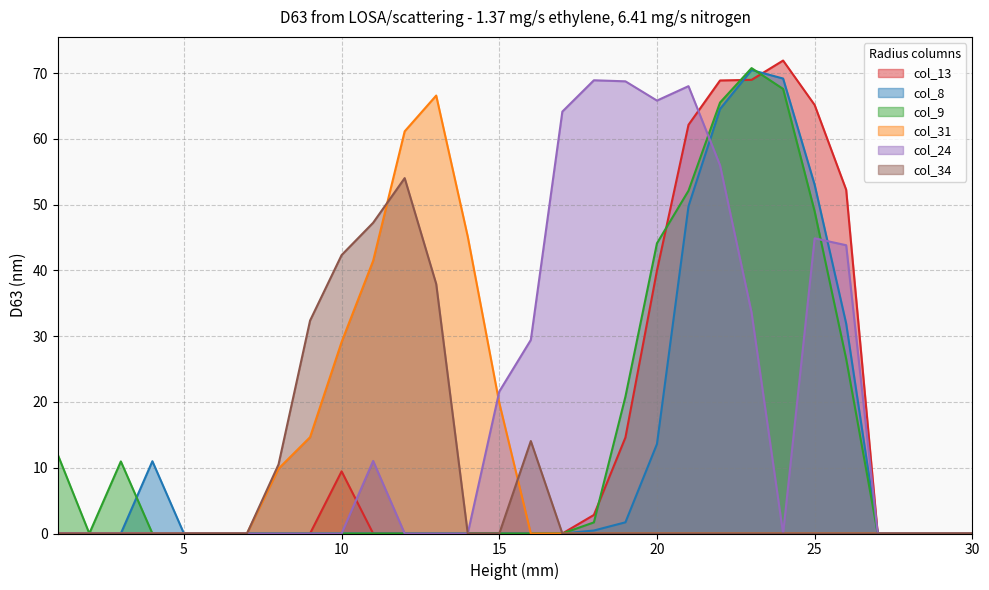

At which label does col_8 reach its peak?

23